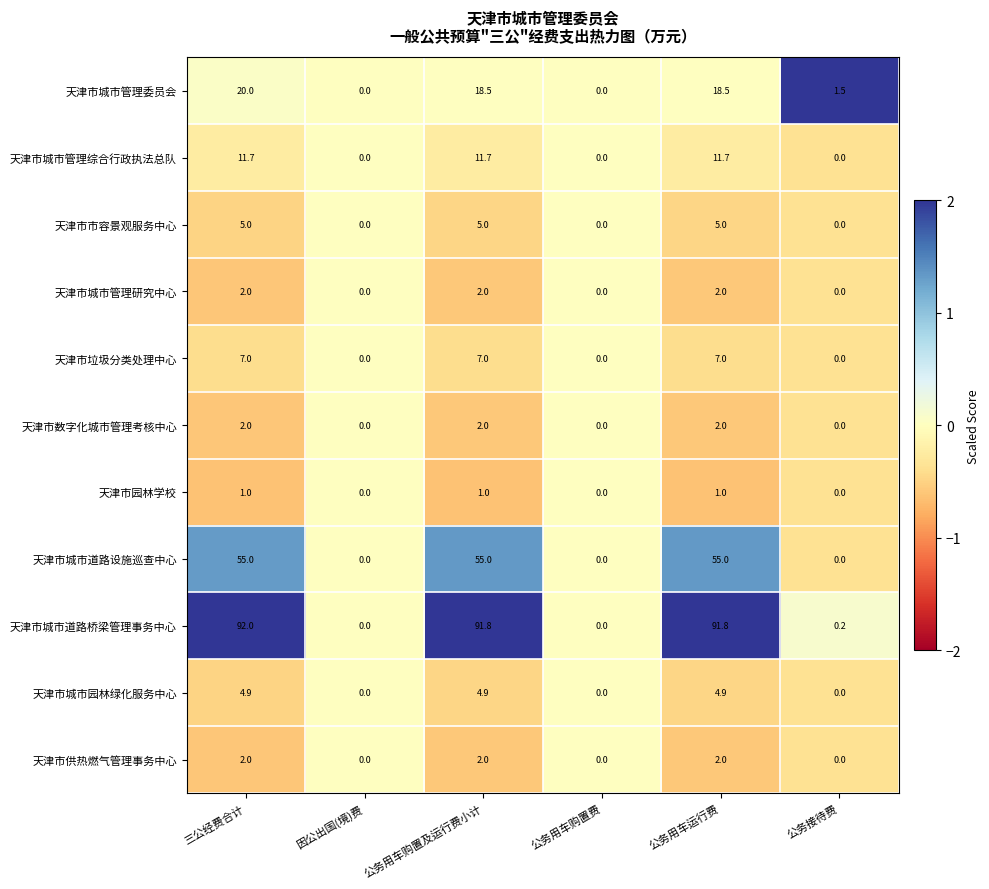

What is the maximum value shown in the chart?

92.0